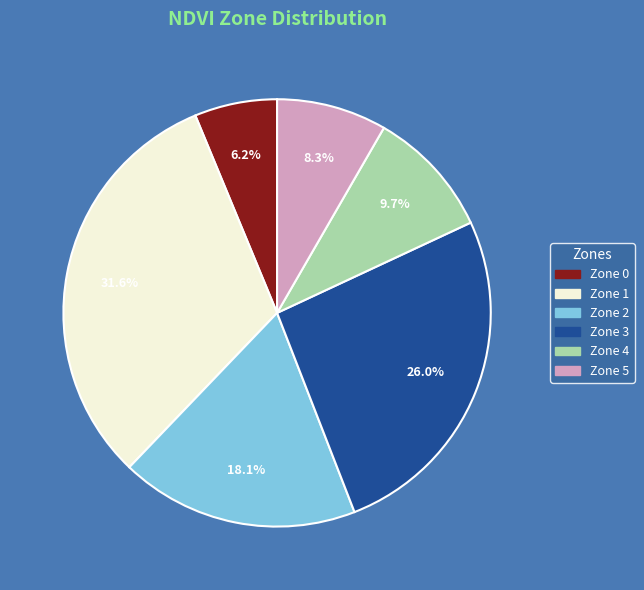

What is the largest slice in the pie chart?

Zone 1